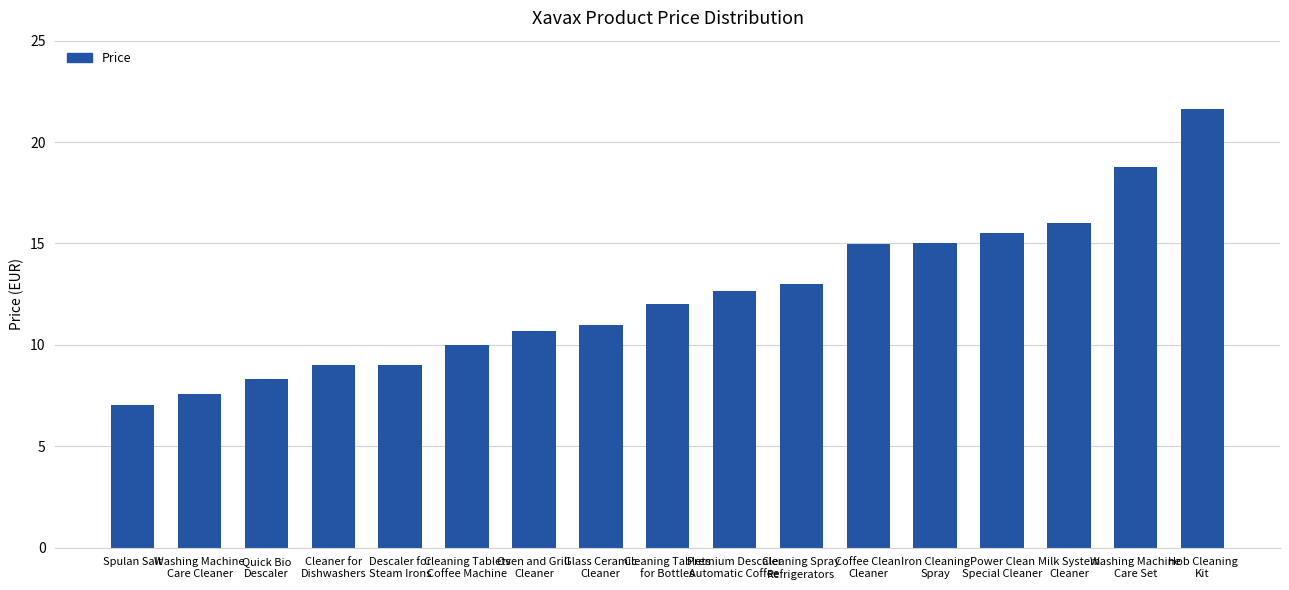

Reading right to left, transcribe all the data shown in this chart.

21.6	18.8	16.0	15.5	15.0	15.0	13.0	12.7	12.0	11.0	10.7	10.0	9.0	9.0	8.3	7.6	7.1